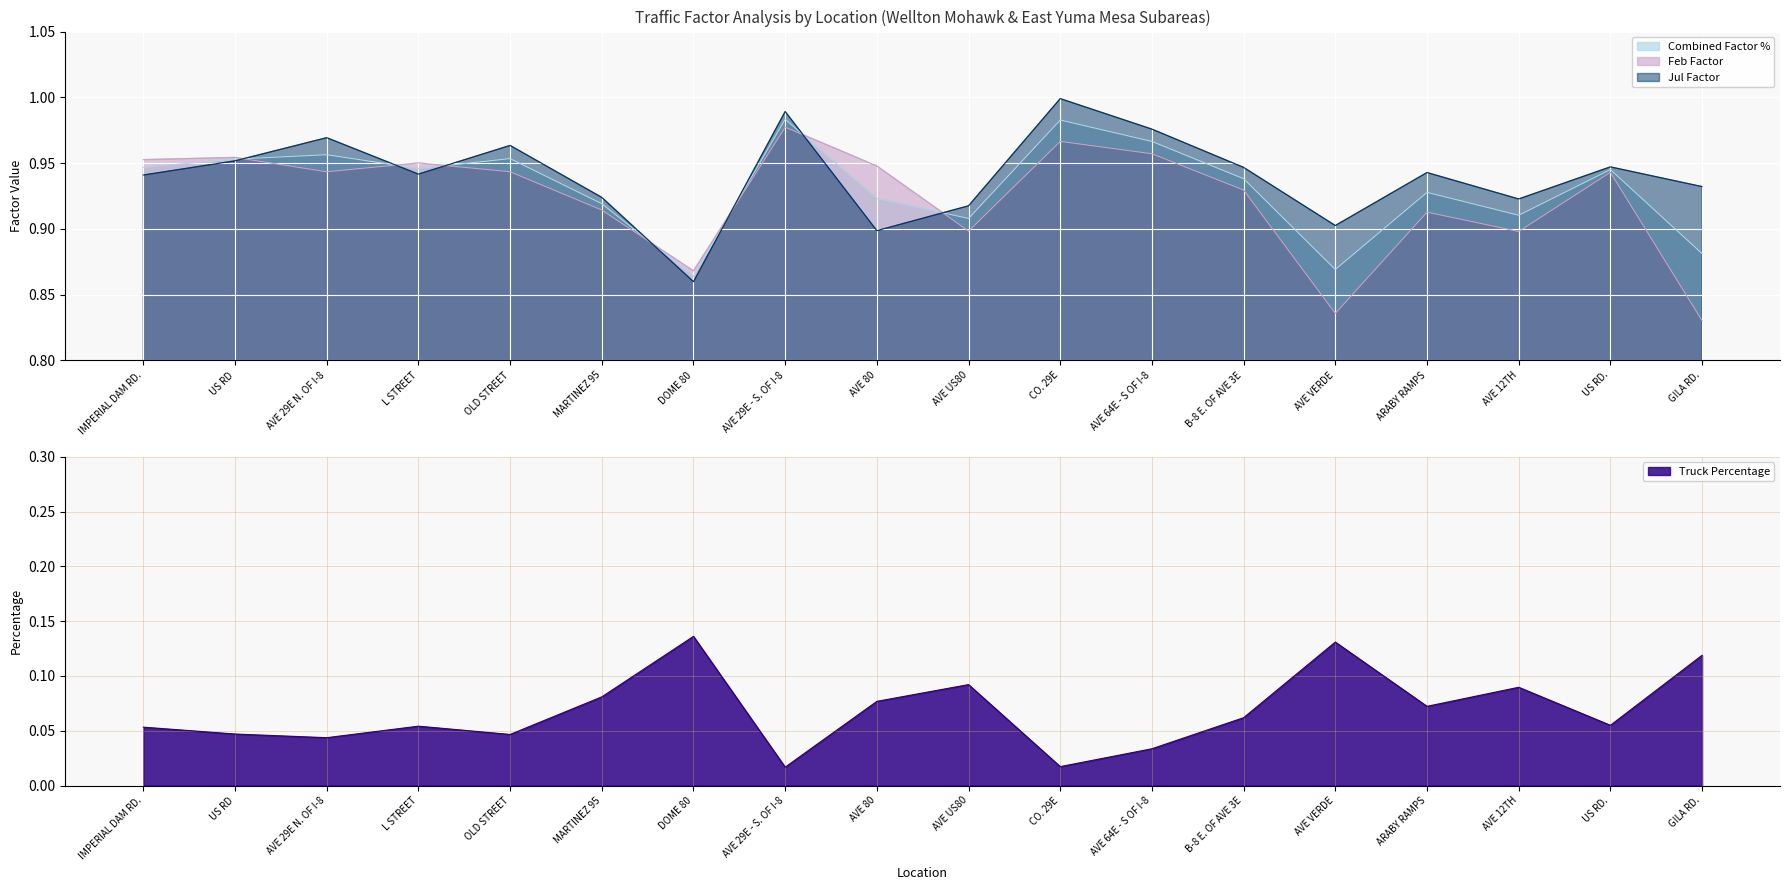

At which label is Jul Factor closest to 0?

DOME 80